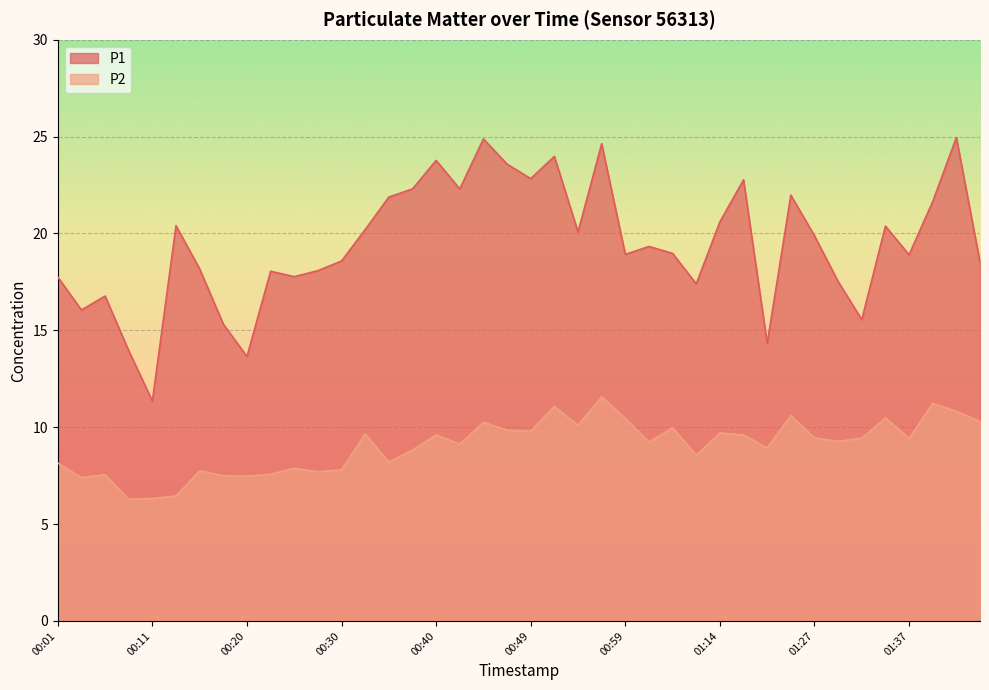

The P1 series shows 10.9 at 01:12. True or false?

False